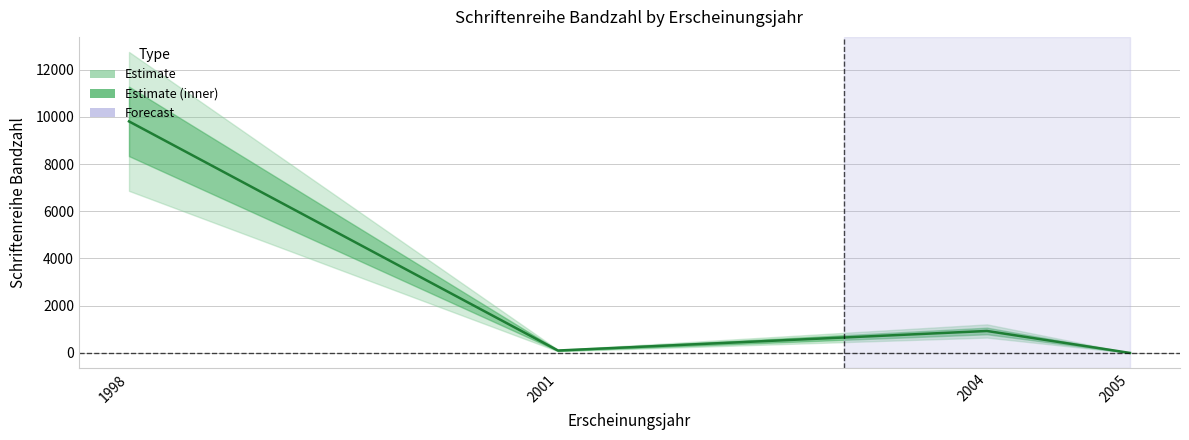

Reading right to left, extract all data points from this chart.

0	930	102	9804